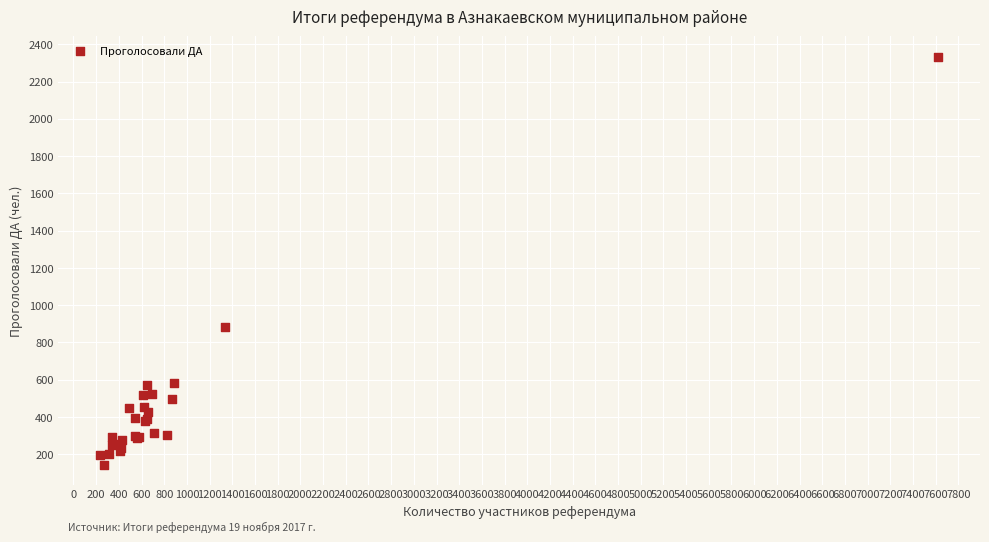

What Y value in the scatter plot is closest to 1239?

885